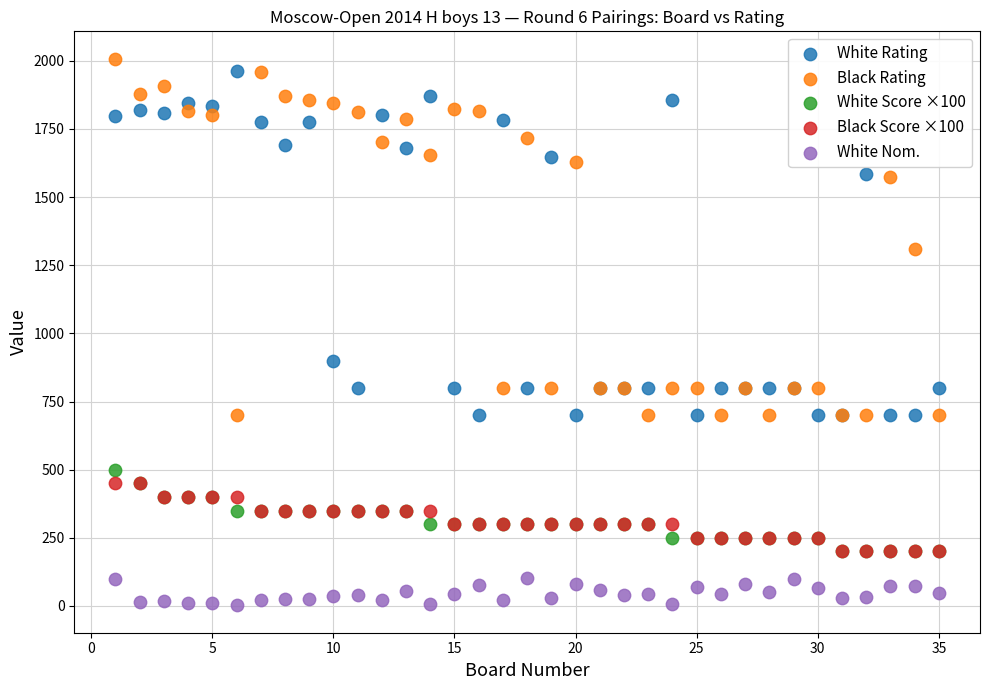

Across all series, what Y value is closest to 1005?

900